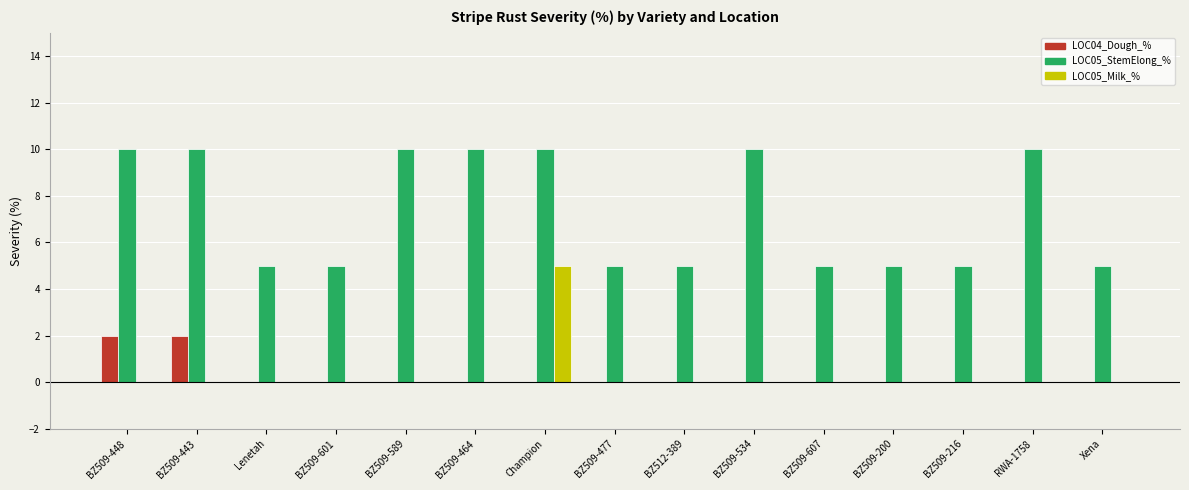

The value of LOC05_Milk_% at BZ509-601 is 0. True or false?

True